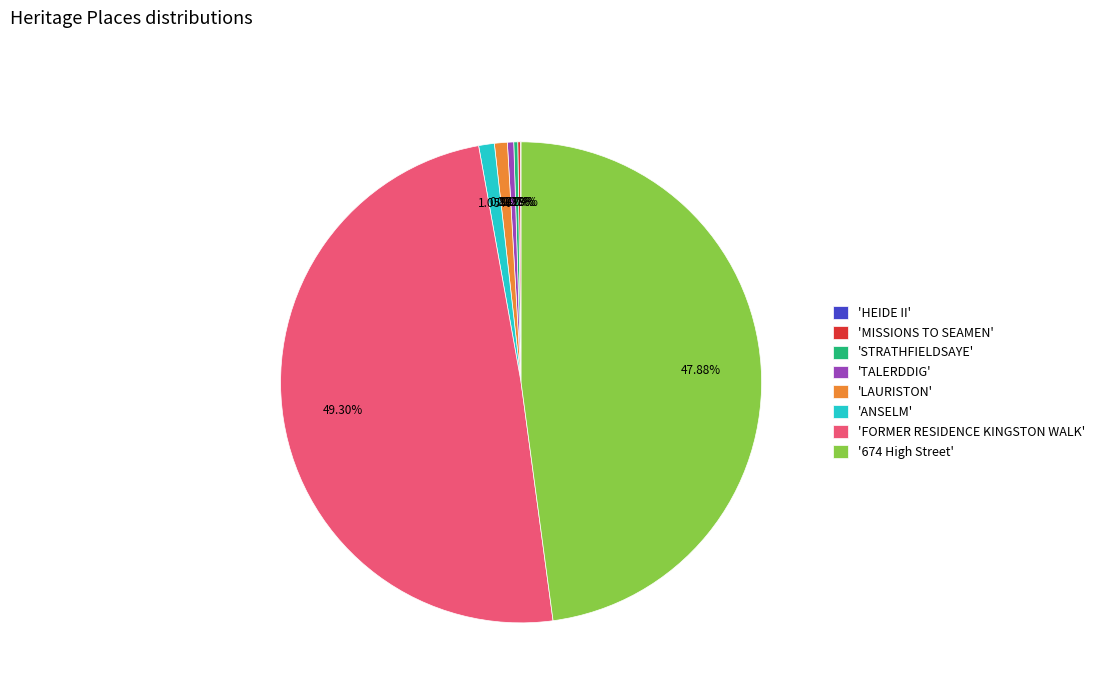

Which slice is the largest?

'FORMER RESIDENCE KINGSTON WALK'